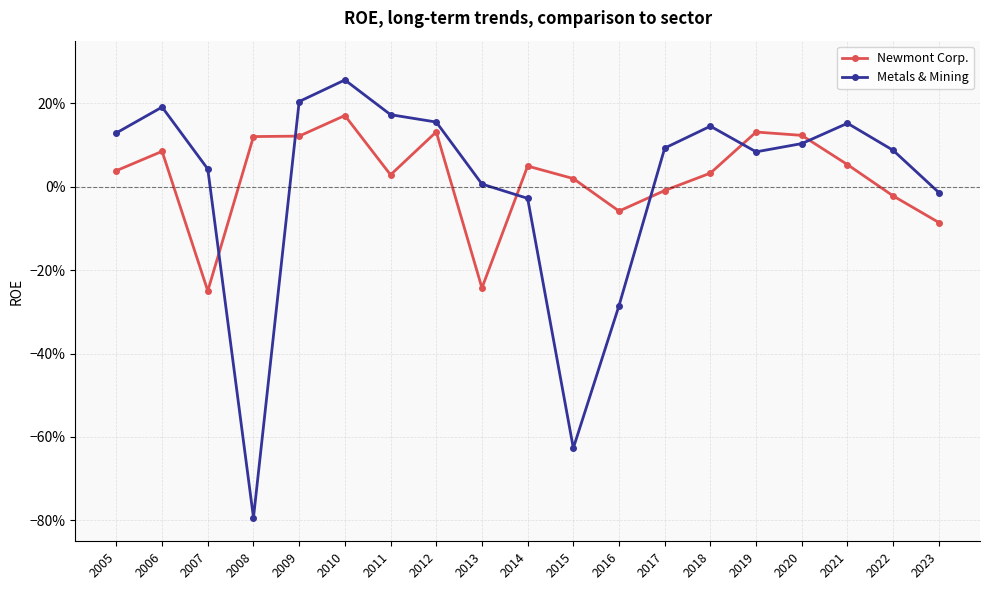

Where is the first local minimum for Metals & Mining?

2008